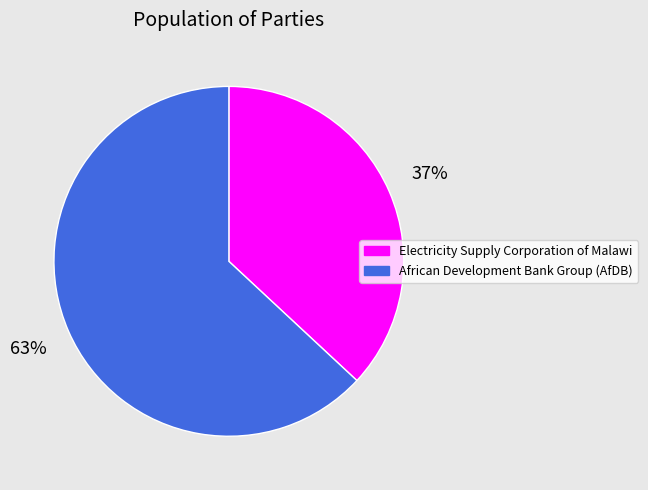

What is the ratio of the value at Electricity Supply Corporation of Malawi to the value at African Development Bank Group (AfDB)?

0.6